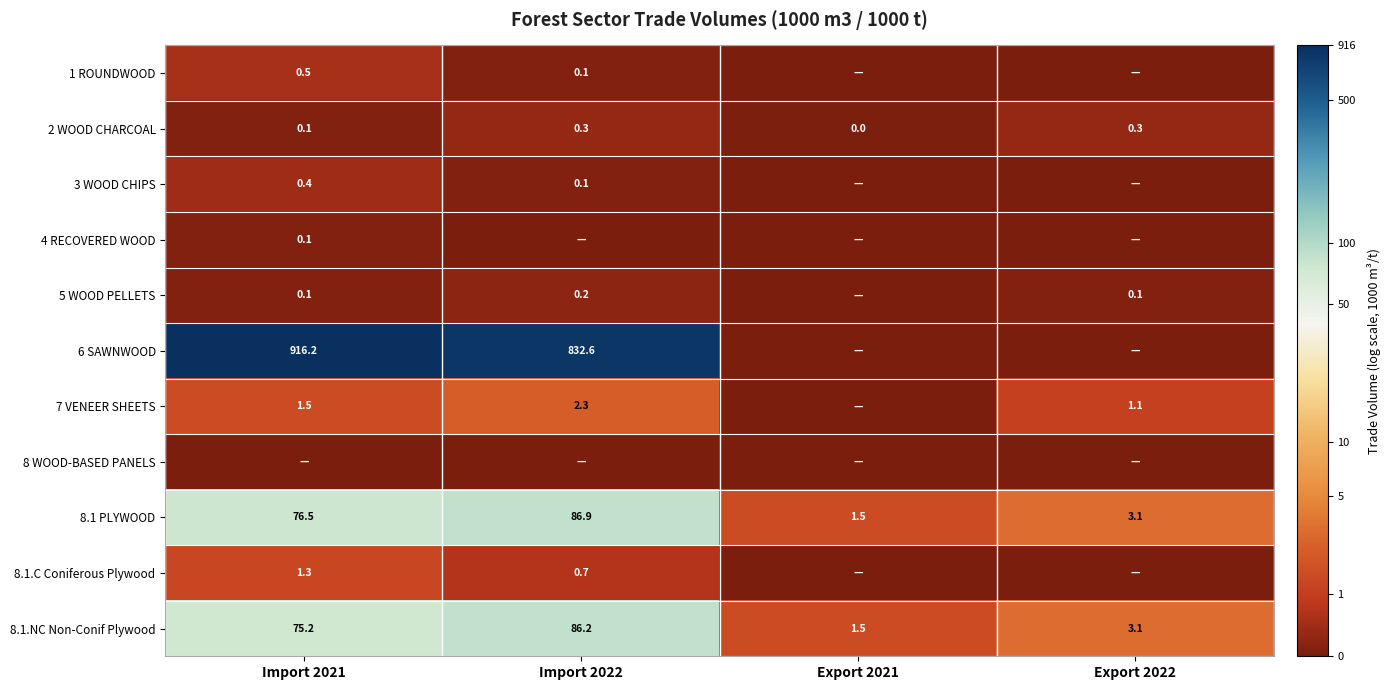

What is the difference between the 8.1.C Coniferous Plywood values at Import 2021 and Import 2022?

0.6